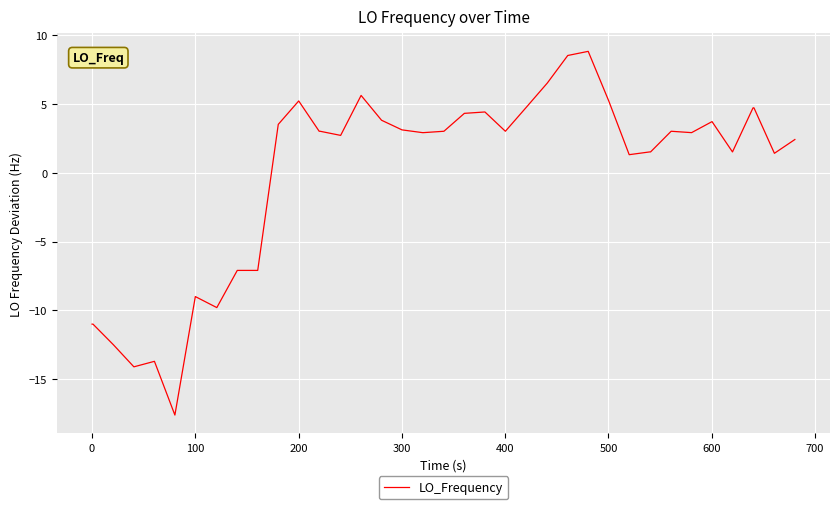

What is the difference between the maximum and minimum values?

26.4